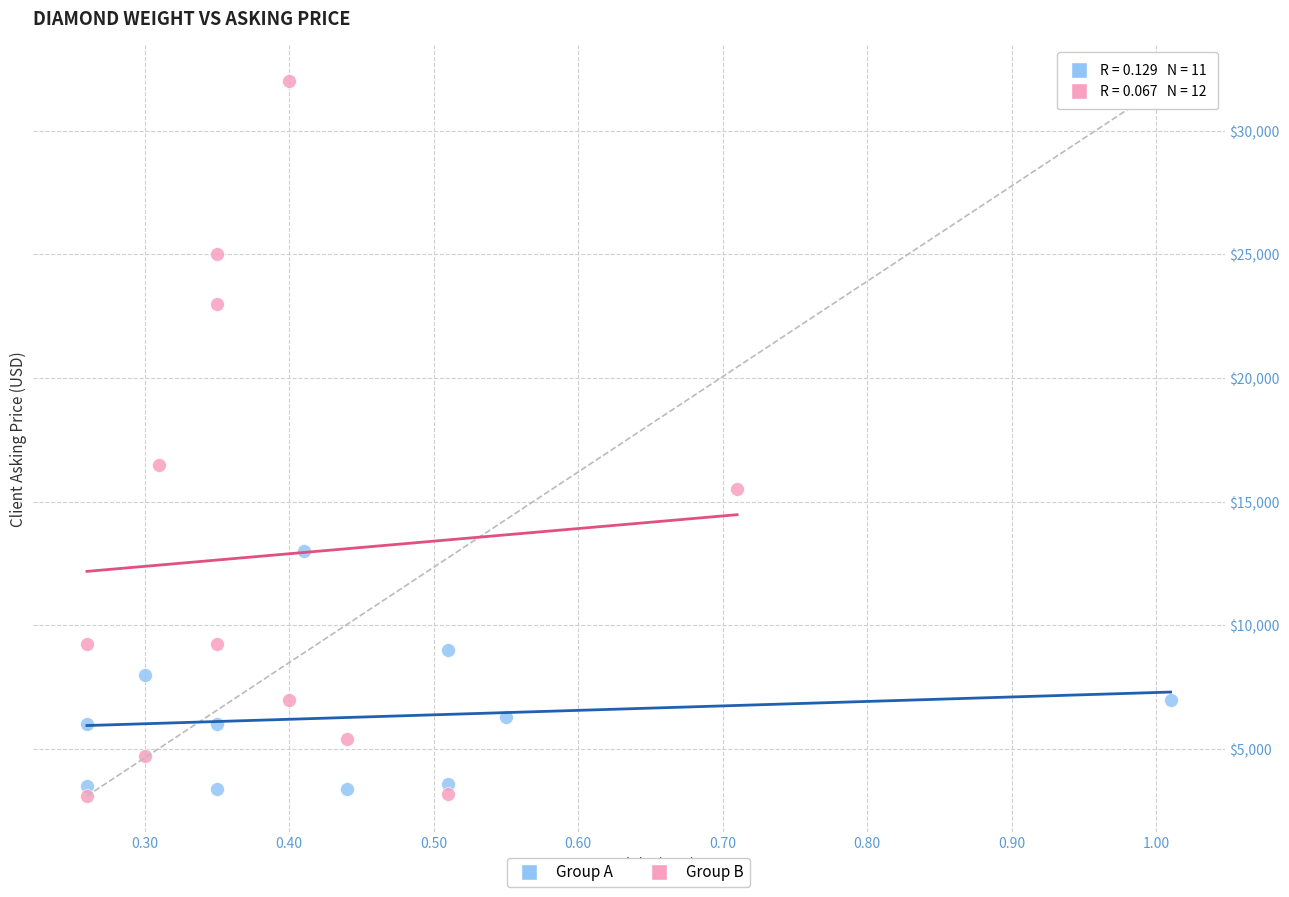

Which series has the largest Y range (max minus min)?

Group B